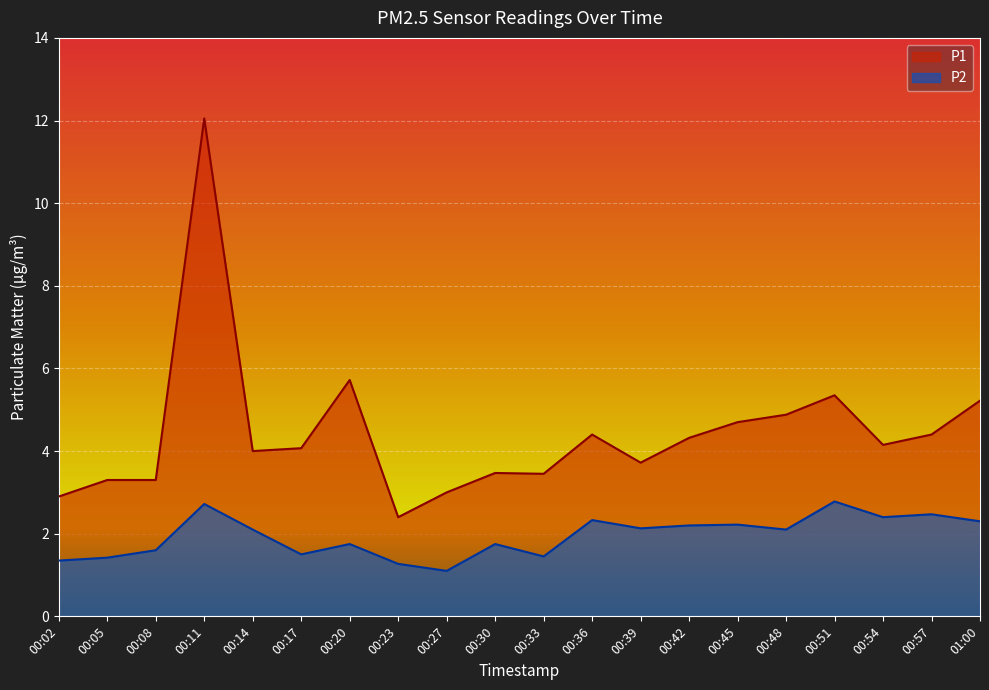

Rank the series by their maximum value, from highest to lowest.

P1, P2